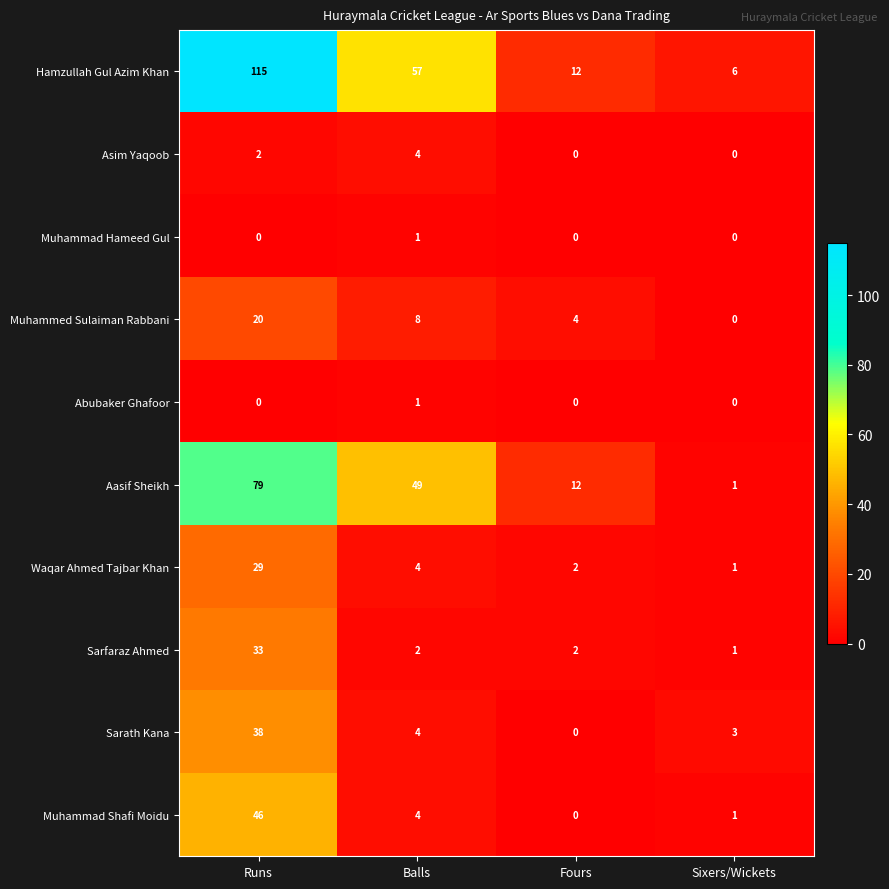

Count the number of data series in this chart.

10